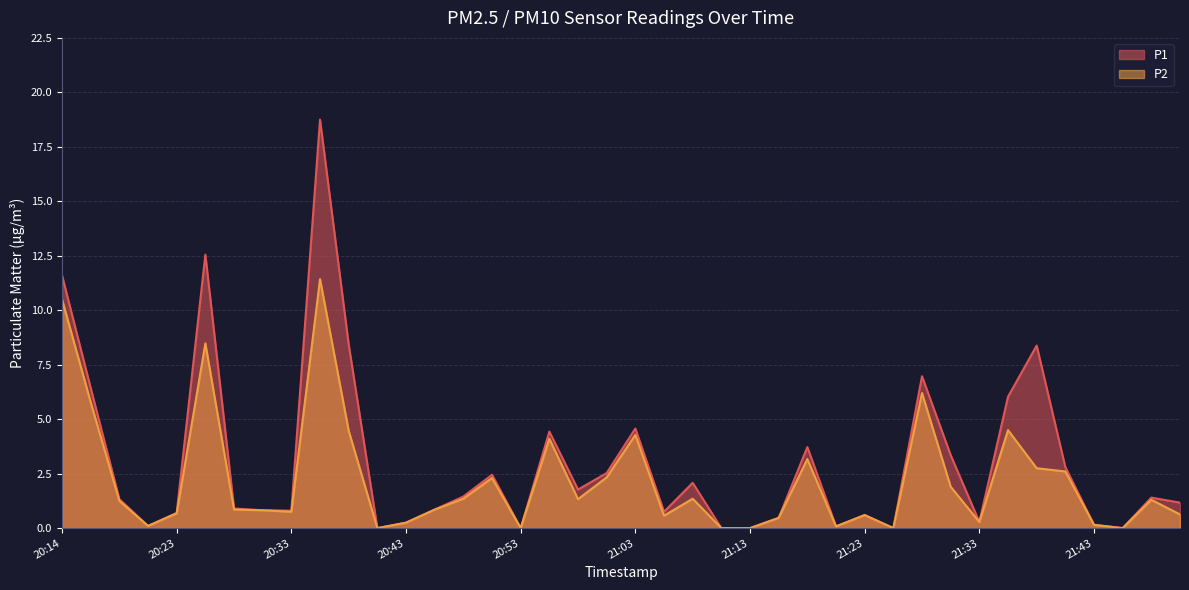

Which label corresponds to the largest value in the chart?

20:36